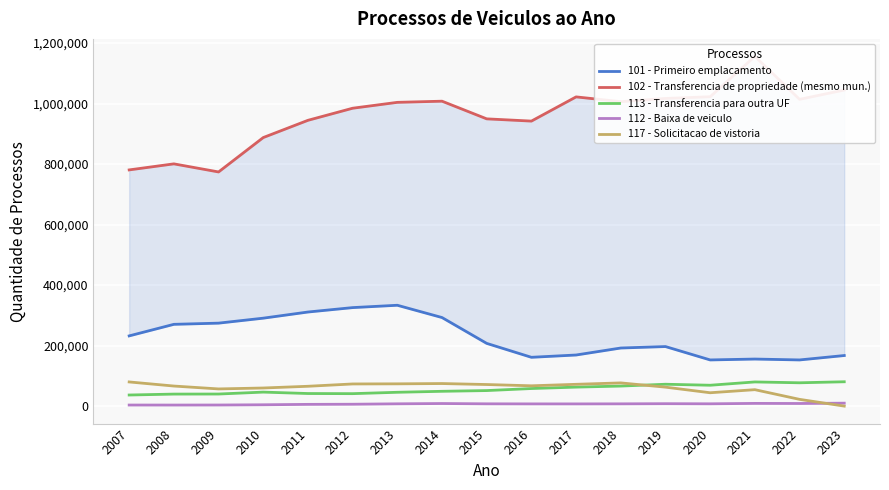

At which label does 101 - Primeiro emplacamento first exceed 207405?

2007